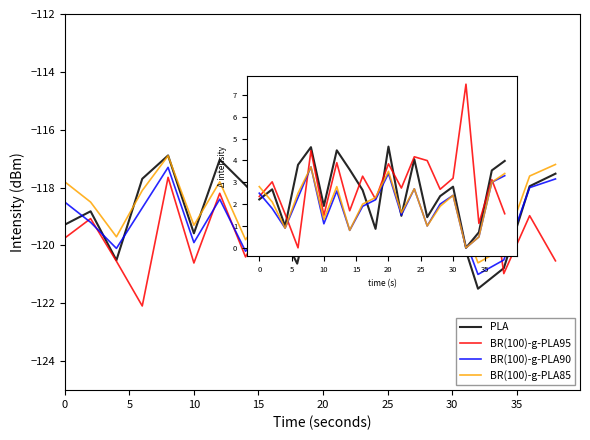

What are all the series names shown in the legend?

PLA, BR(100)-g-PLA95, BR(100)-g-PLA90, BR(100)-g-PLA85